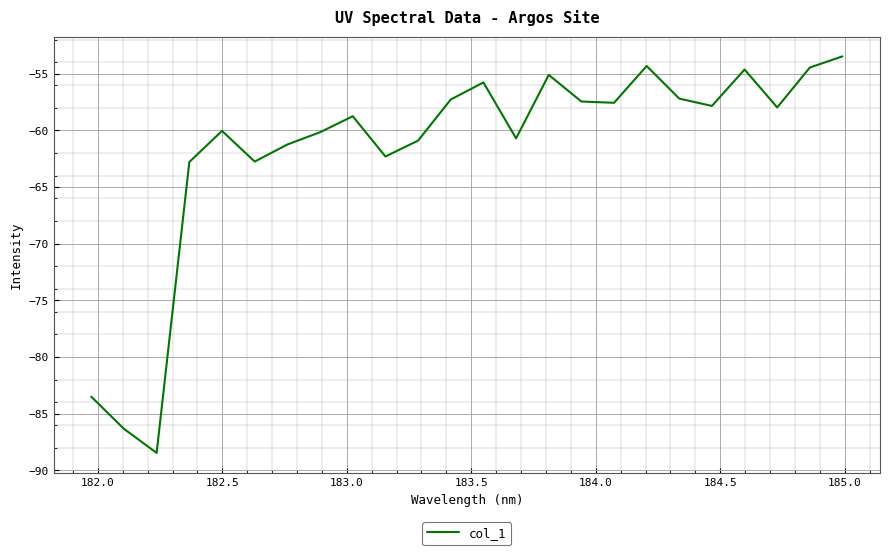

What is the greatest value displayed?

-53.5